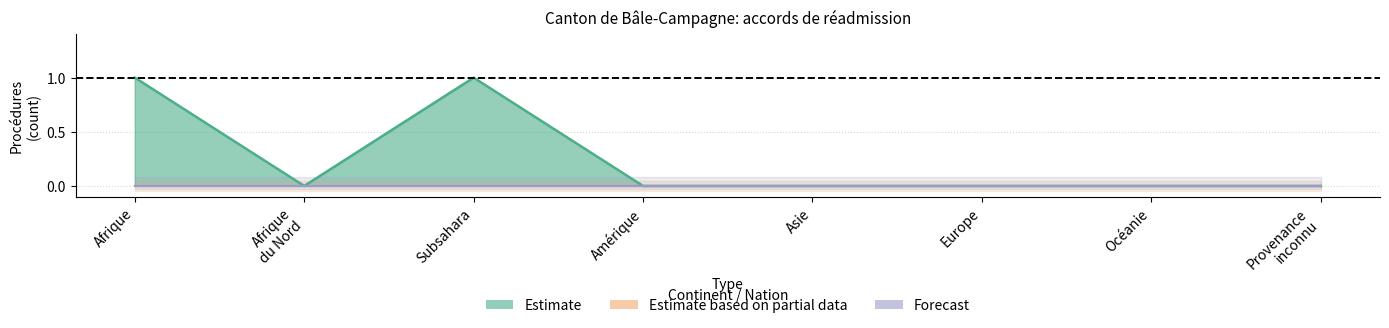

Which has a higher value, Europe or Provenance
inconnu?

Europe